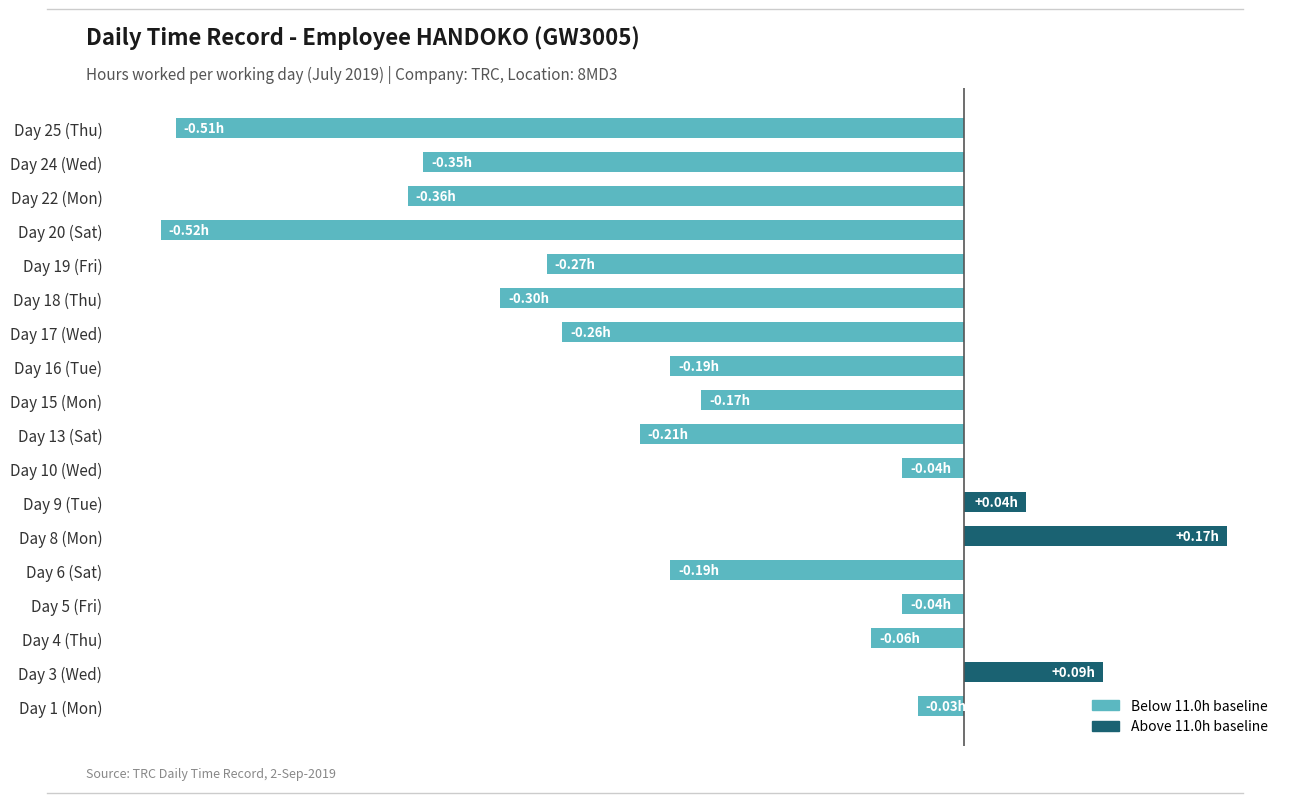

What is the minimum value shown in the chart?

-0.5